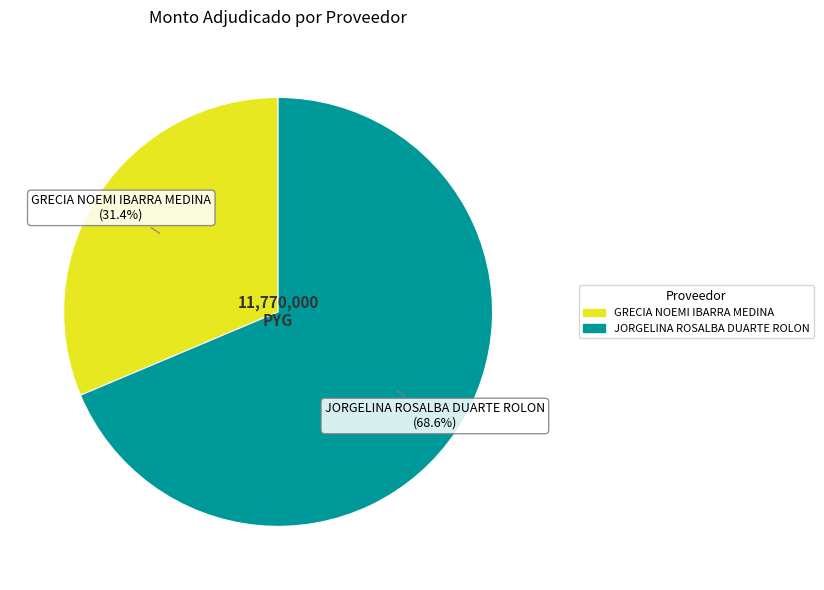

To the nearest percent, what portion does GRECIA NOEMI IBARRA MEDINA represent?

31%